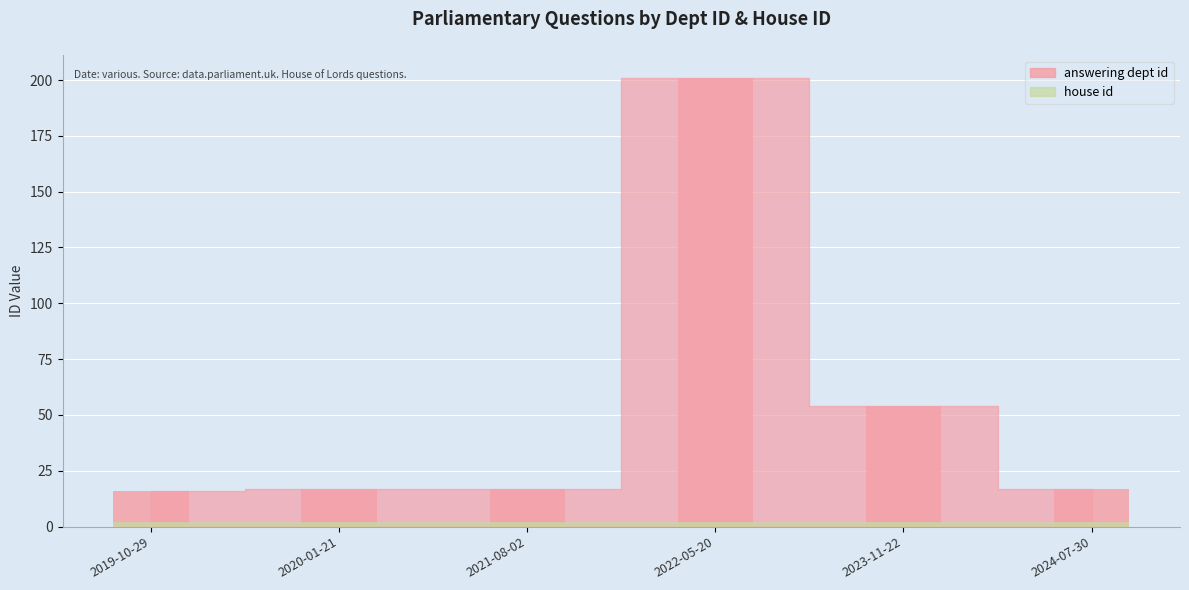

How many categories are shown in the chart?

6